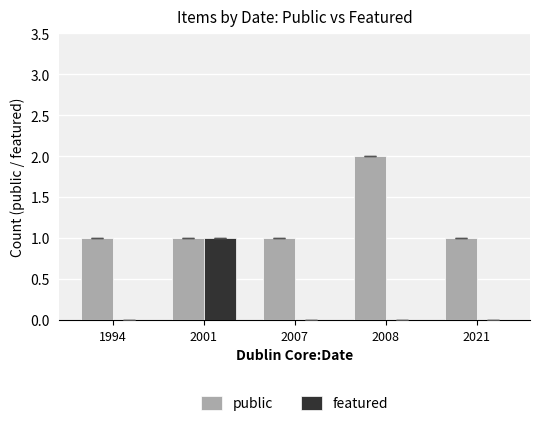

At which category does the chart reach its peak across all series?

2008